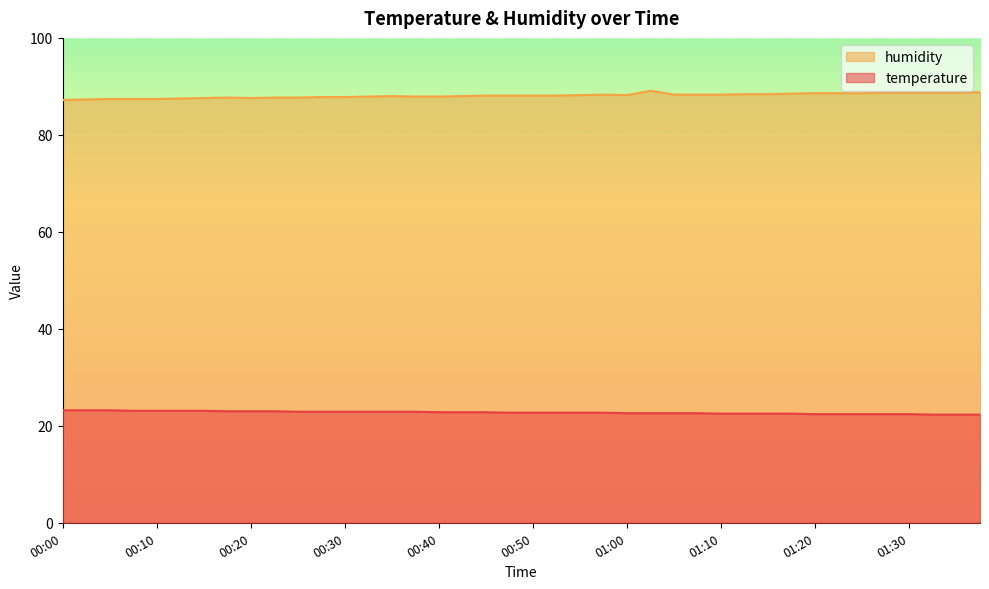

Rank the series by their average value, from highest to lowest.

humidity, temperature